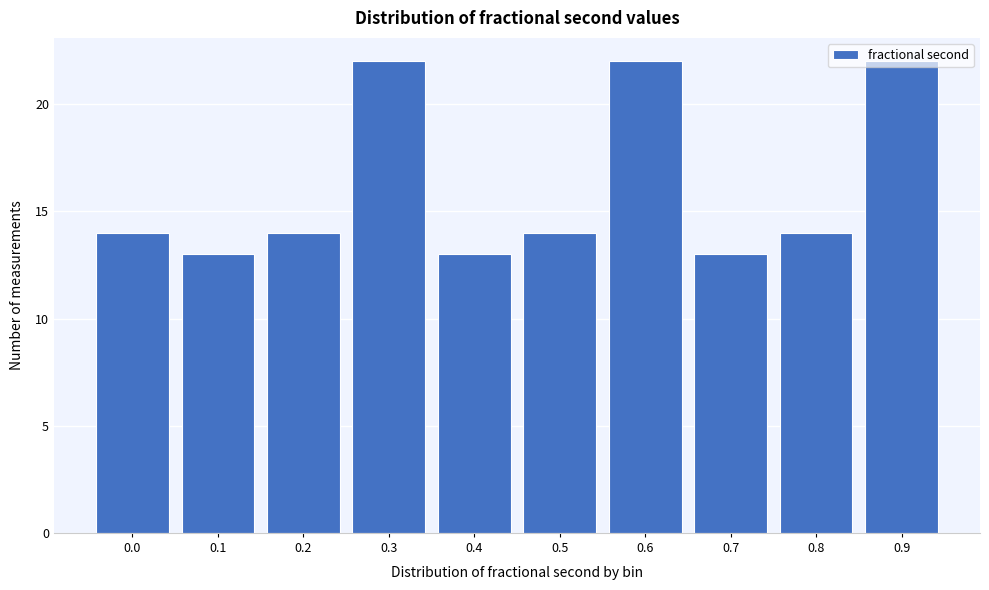

What is the maximum value shown in the chart?

22